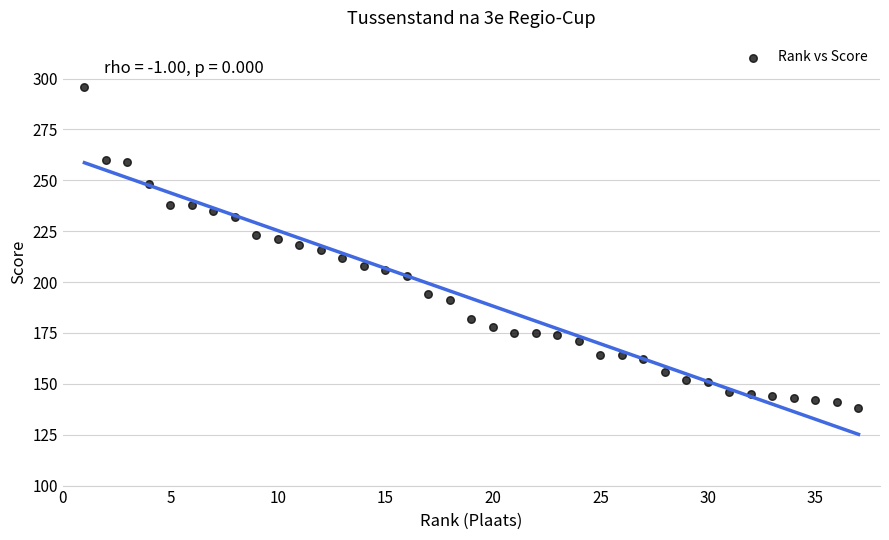

What is the range of Y values (max minus min)?

158